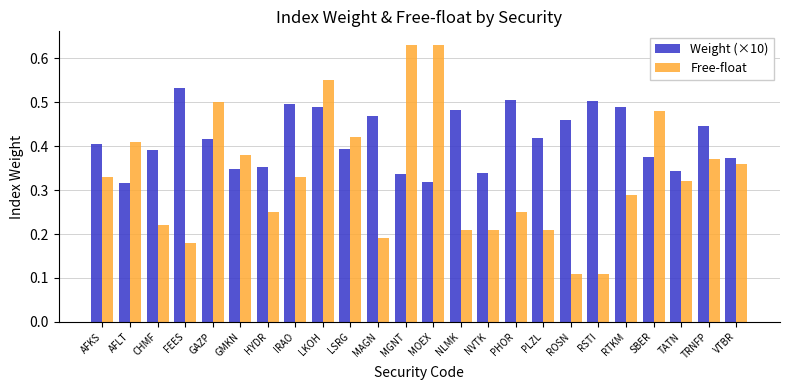

Is the value of Weight (×10) at RSTI greater than the value of Free-float at NVTK?

Yes